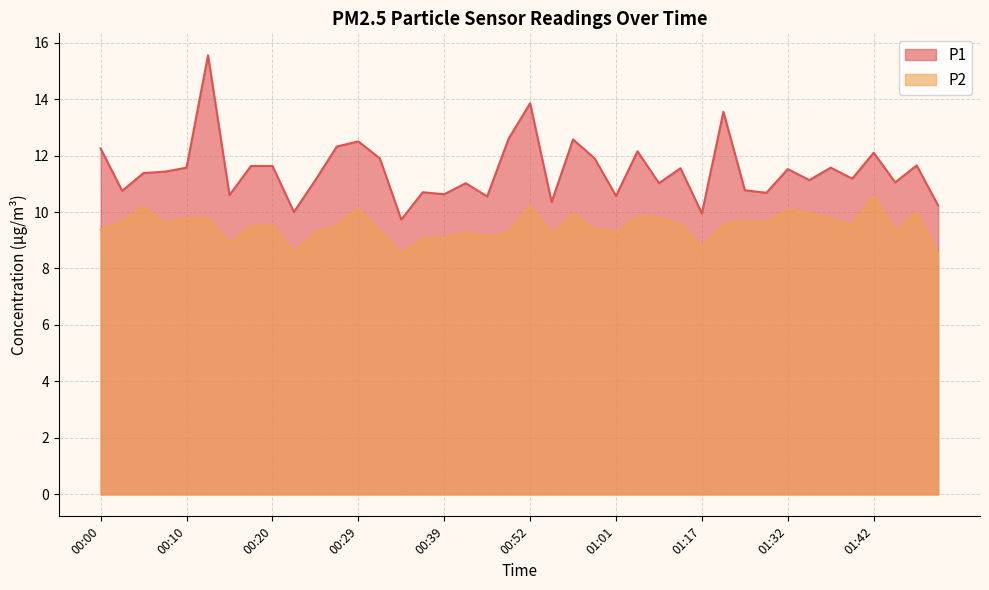

What is the maximum value shown in the chart?

15.6